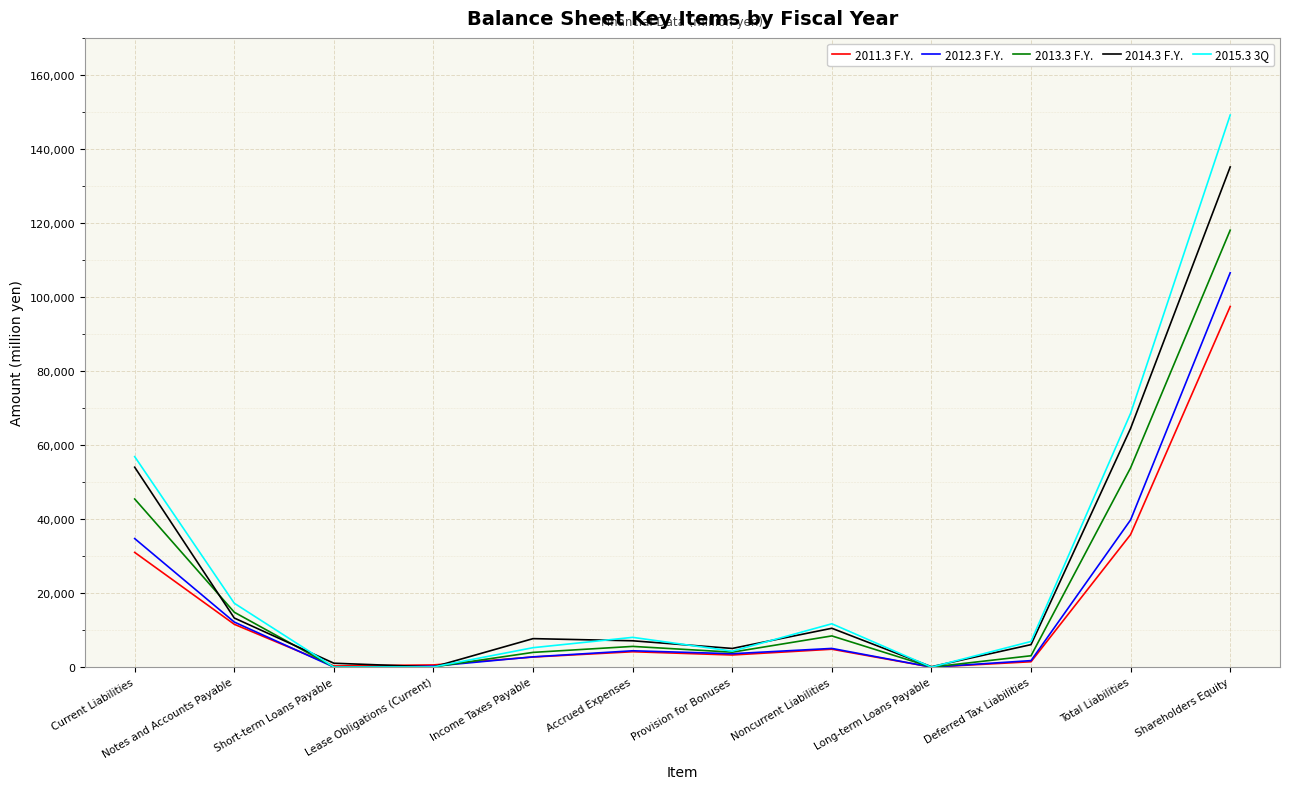

Which series has the largest range (max minus min)?

2015.3 3Q